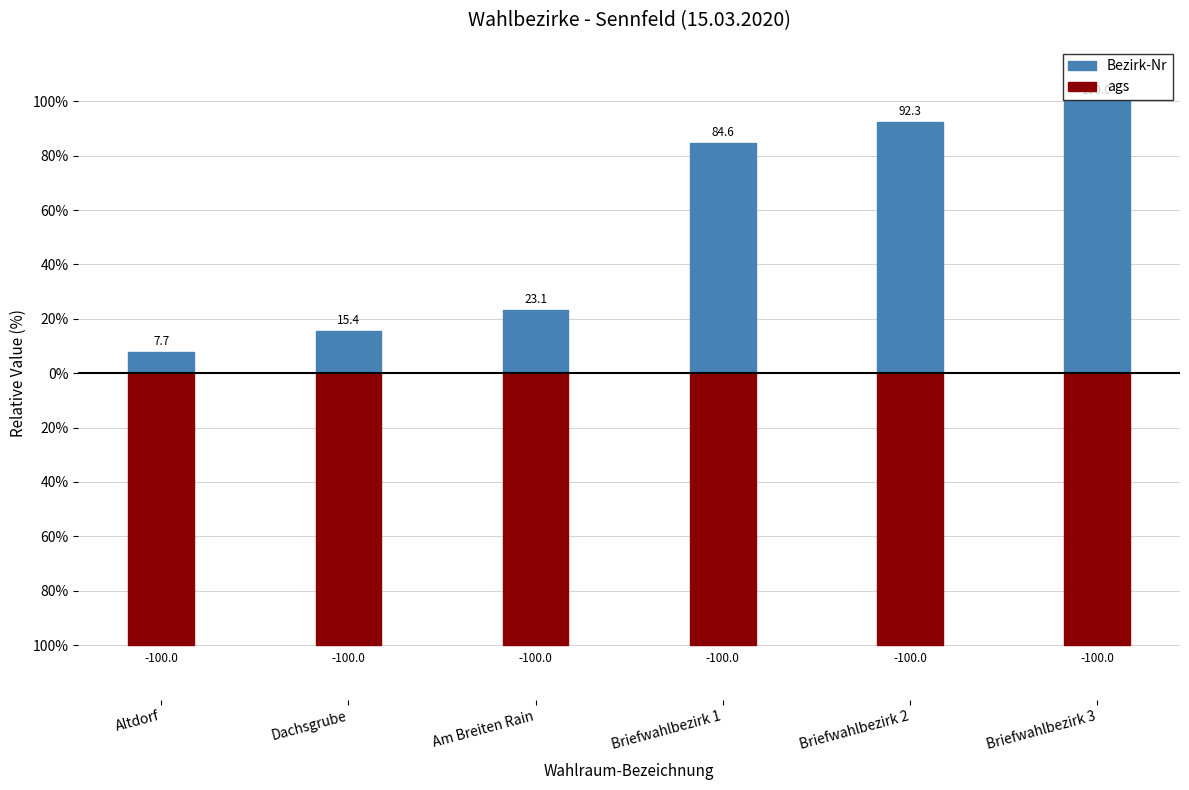

What is the lowest value of the Bezirk-Nr series?

7.7